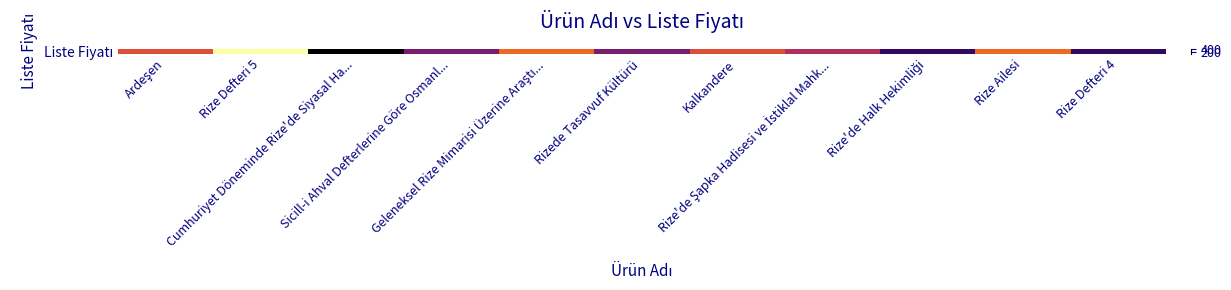

How many series are shown in this chart?

1